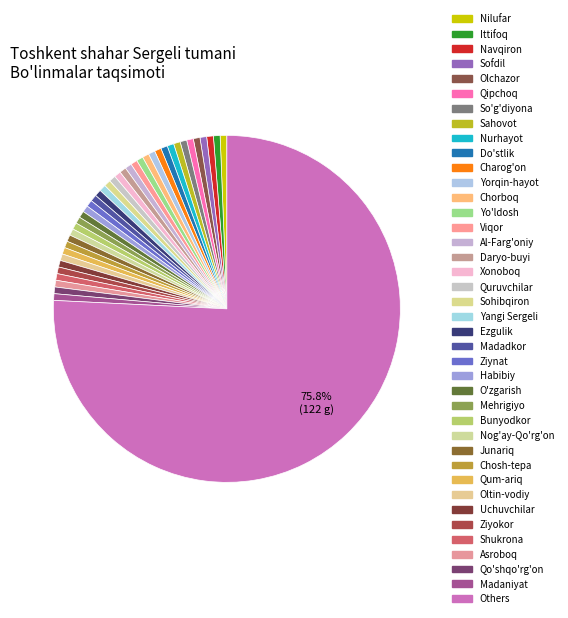

How many slices are in this pie chart?

40